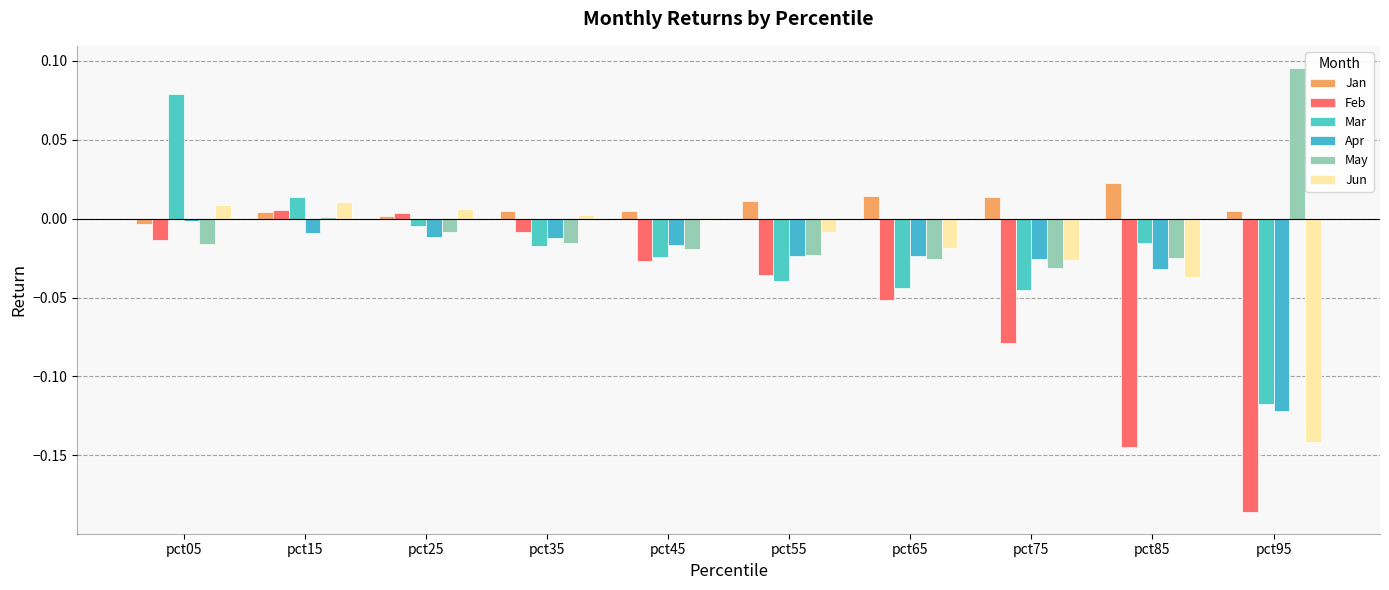

How many categories are shown in the chart?

10